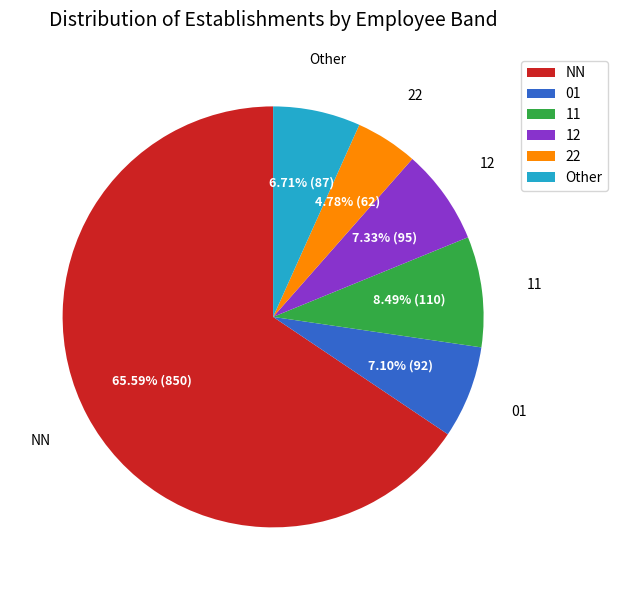

How many segments does this pie chart have?

6